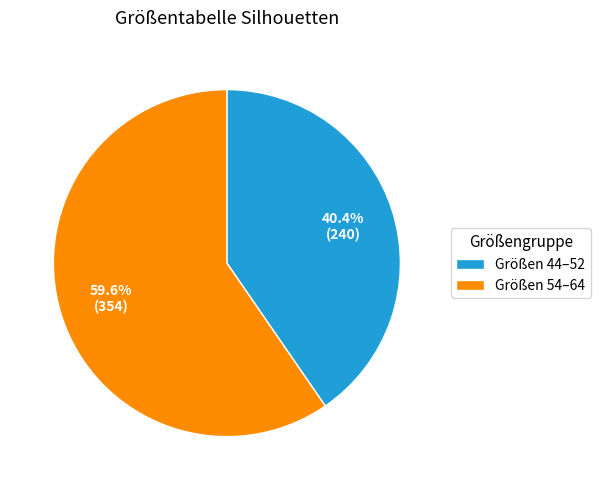

Which slice is the largest?

Größen 54–64